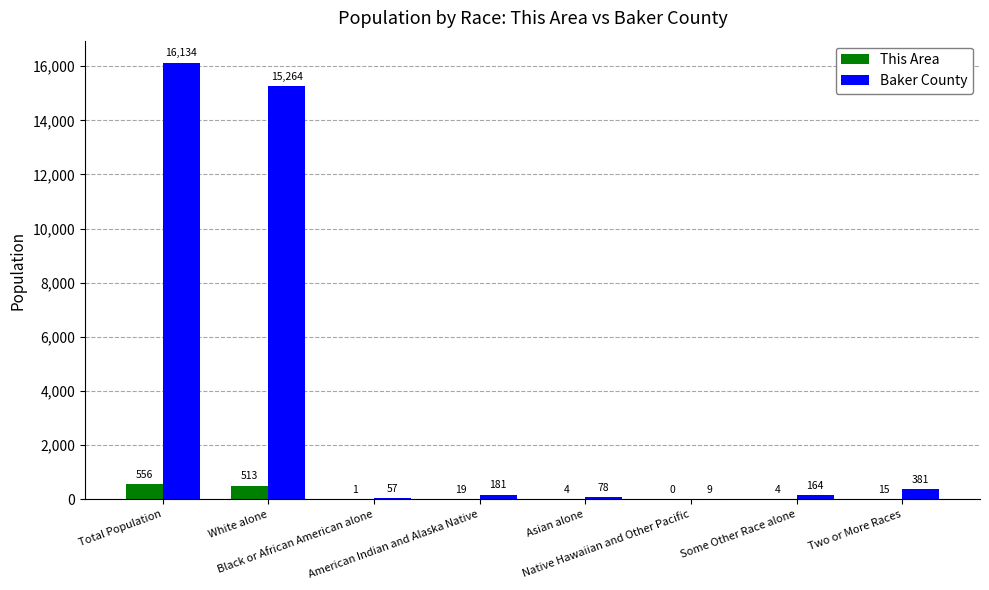

Count the number of categories in the chart.

8